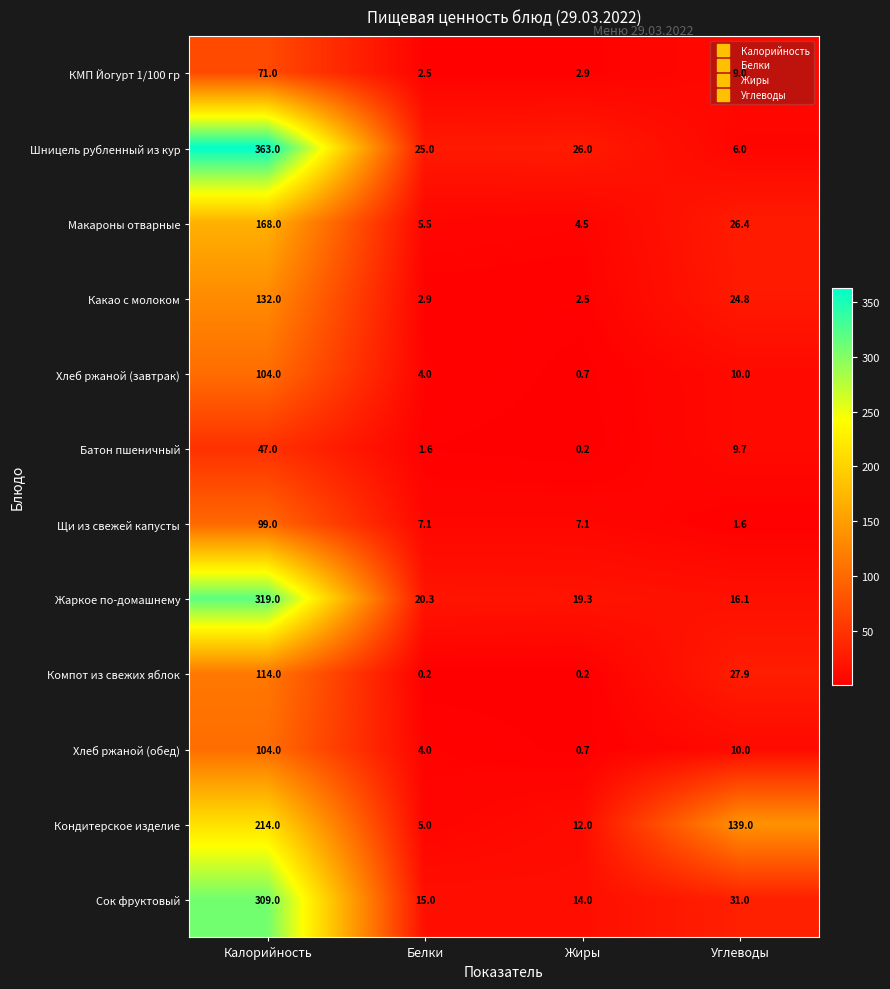

The Хлеб ржаной (завтрак) series shows 104.0 at Калорийность. True or false?

True